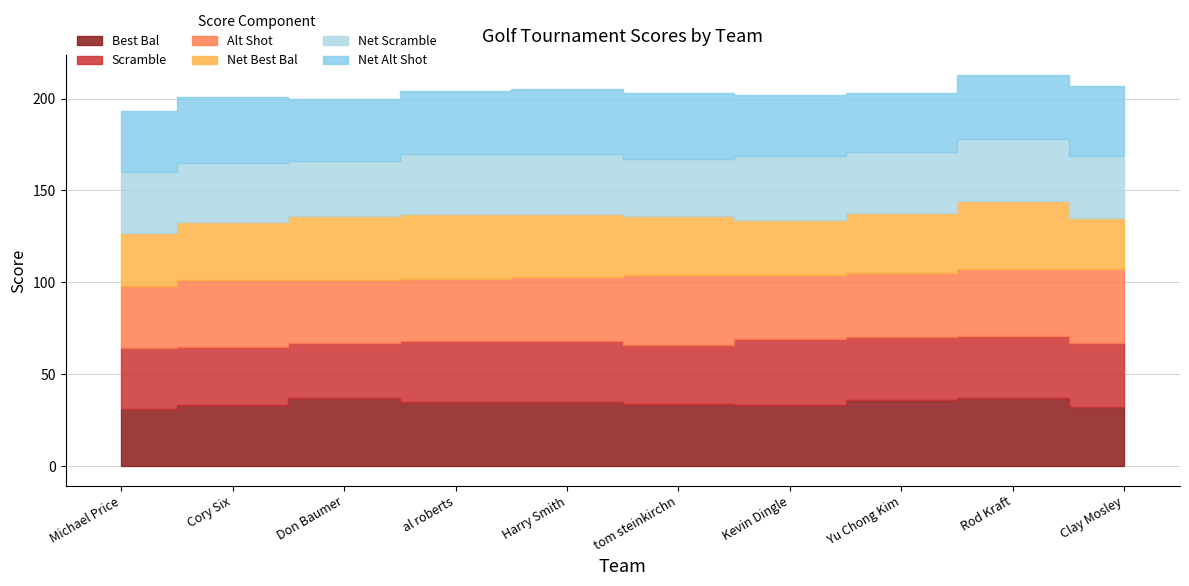

Between Yu Chong Kim / Larry Francisco and al roberts / craig baginski, which is larger?

Yu Chong Kim / Larry Francisco